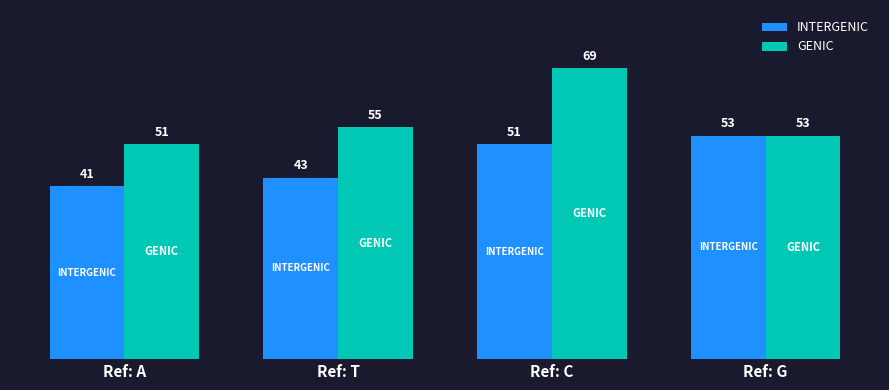

What is the total value across all series at Ref: A?

92